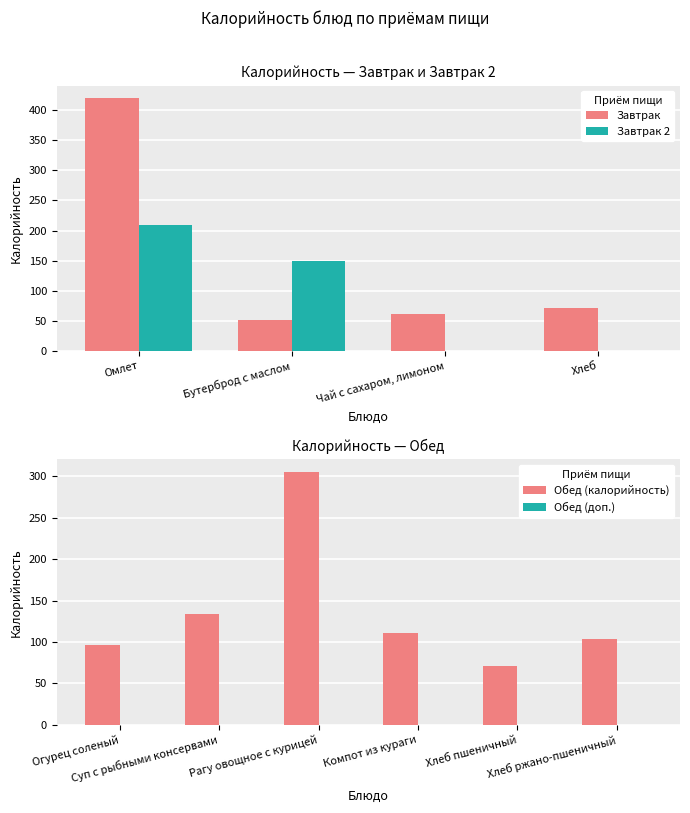

What is the sum of the Завтрак 2 values at Чай с сахаром, лимоном and Бутерброд с маслом?

150.0